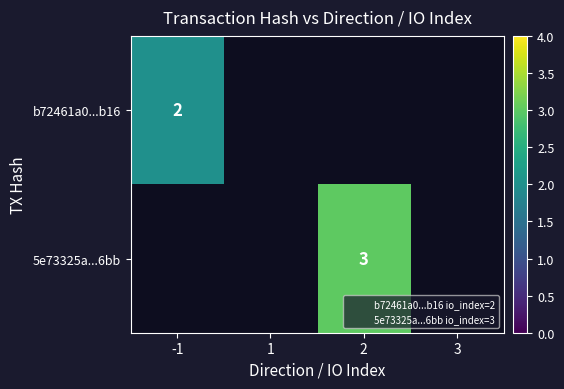

At how many categories does at least one series exceed 2?

1